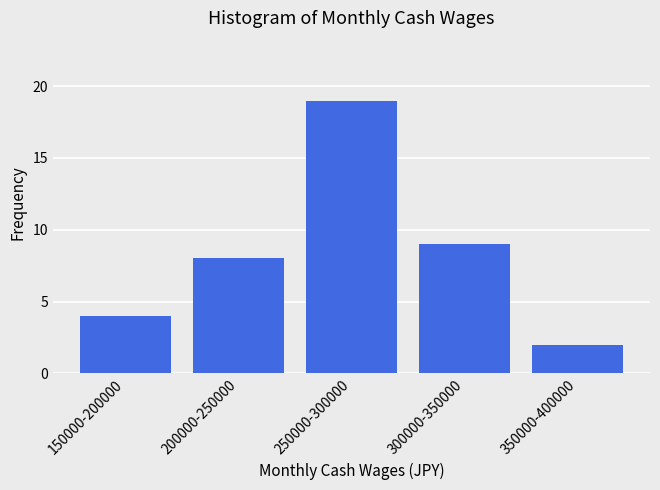

Reading left to right, list all the values displayed in this chart.

150000-200000=4	200000-250000=8	250000-300000=19	300000-350000=9	350000-400000=2